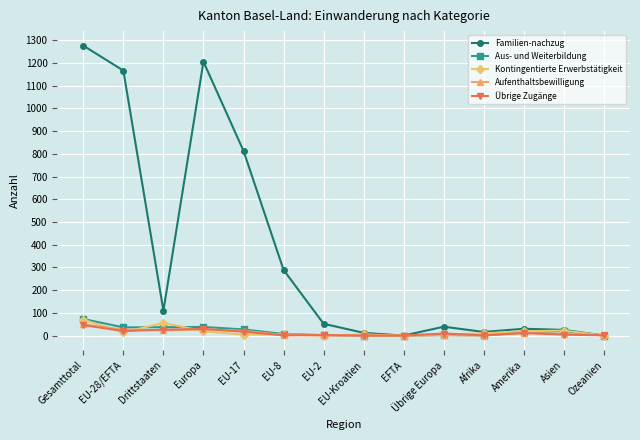

The Aus- und Weiterbildung series shows 0 at EFTA. True or false?

True